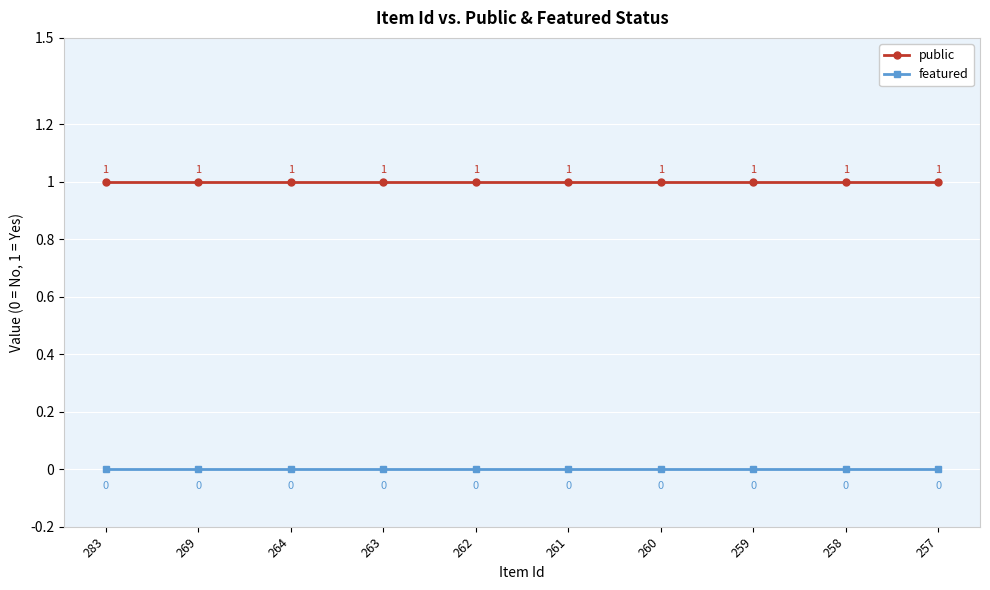

Reading right to left, transcribe all the data shown in this chart.

public: 257=1	258=1	259=1	260=1	261=1	262=1	263=1	264=1	269=1	283=1
featured: 257=0	258=0	259=0	260=0	261=0	262=0	263=0	264=0	269=0	283=0